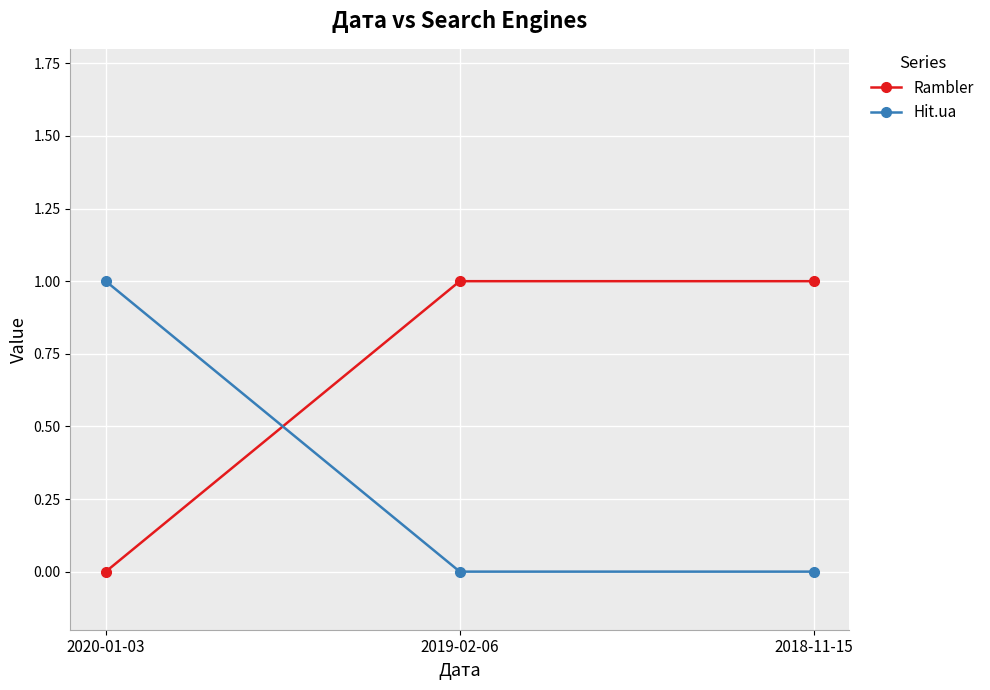

At how many categories does at least one series exceed 0?

3